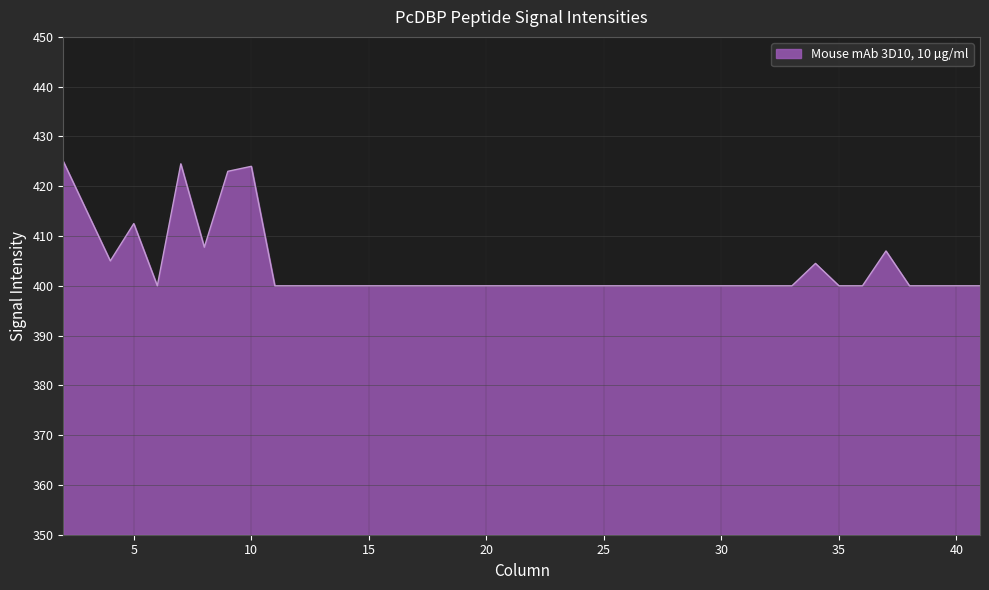

Reading left to right, transcribe all the data shown in this chart.

425.0	415.0	405.0	412.5	400.0	424.5	407.8	423.0	424.0	400.0	400.0	400.0	400.0	400.0	400.0	400.0	400.0	400.0	400.0	400.0	400.0	400.0	400.0	400.0	400.0	400.0	400.0	400.0	400.0	400.0	400.0	400.0	404.5	400.0	400.0	407.0	400.0	400.0	400.0	400.0